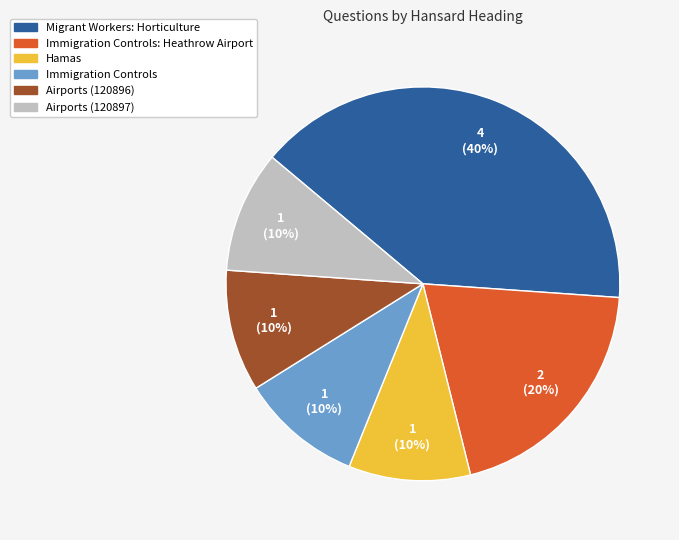

Does any single category account for the majority?

No